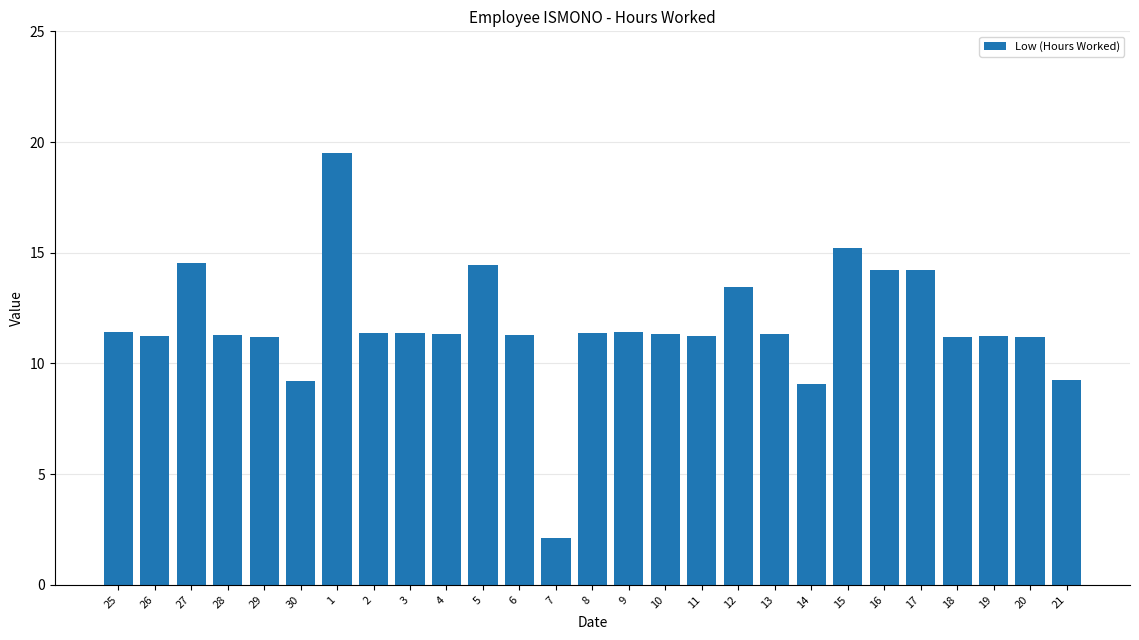

Approximately how many times larger is the value at 9 compared to 14?

1.3